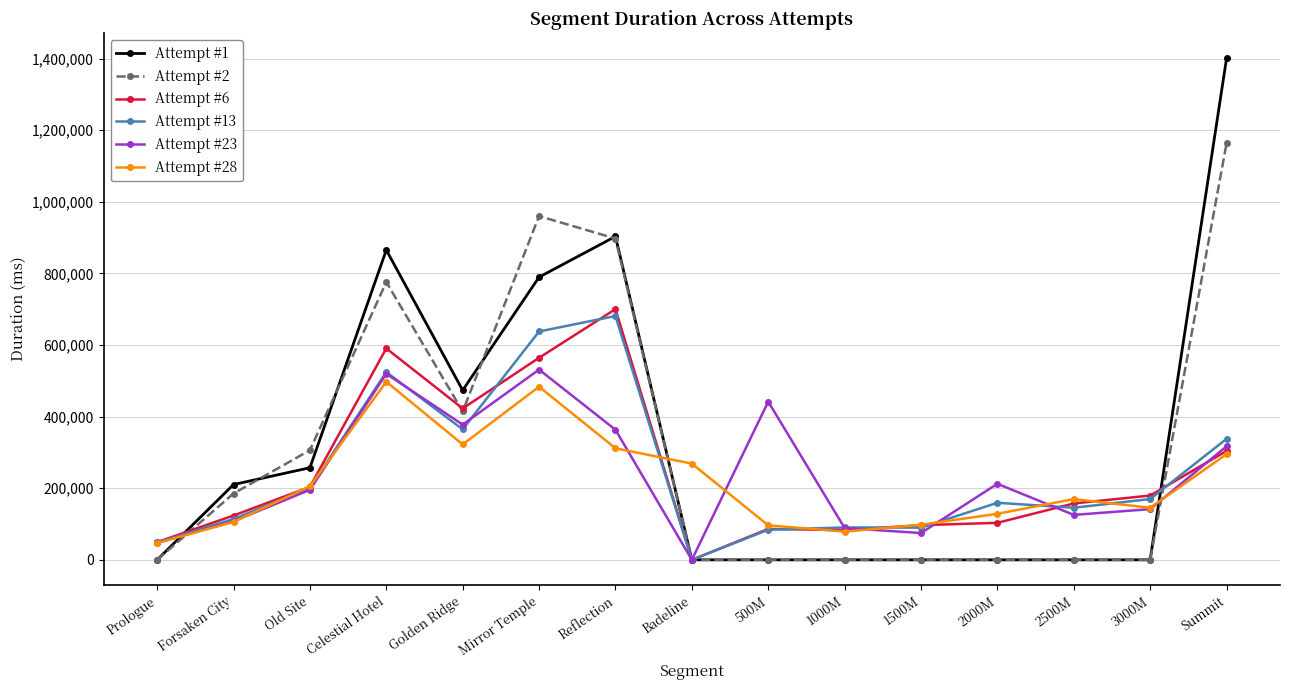

What are all the series names shown in the legend?

Attempt #1, Attempt #2, Attempt #6, Attempt #13, Attempt #23, Attempt #28